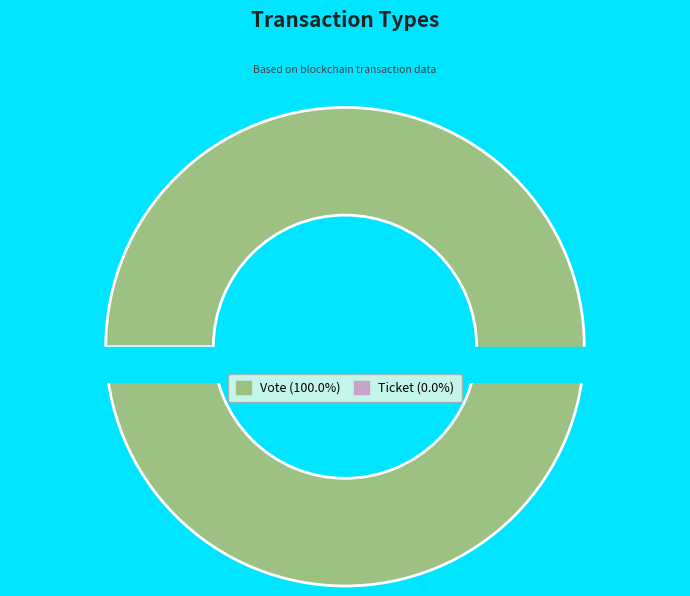

What is the total percentage of Ticket and Vote?

100.0%